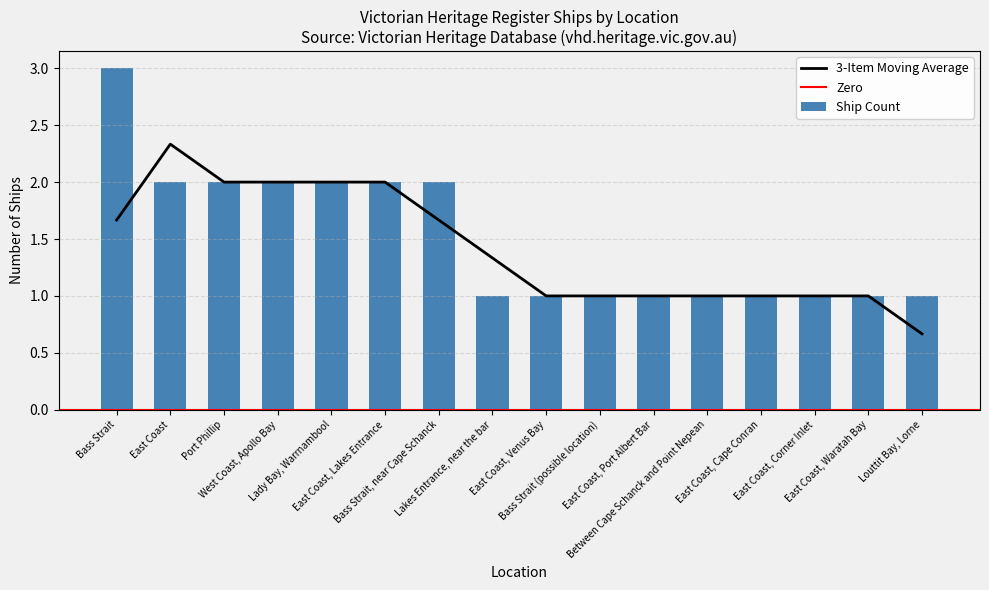

Which has a higher value, East Coast, Port Albert Bar or East Coast, Venus Bay?

East Coast, Port Albert Bar